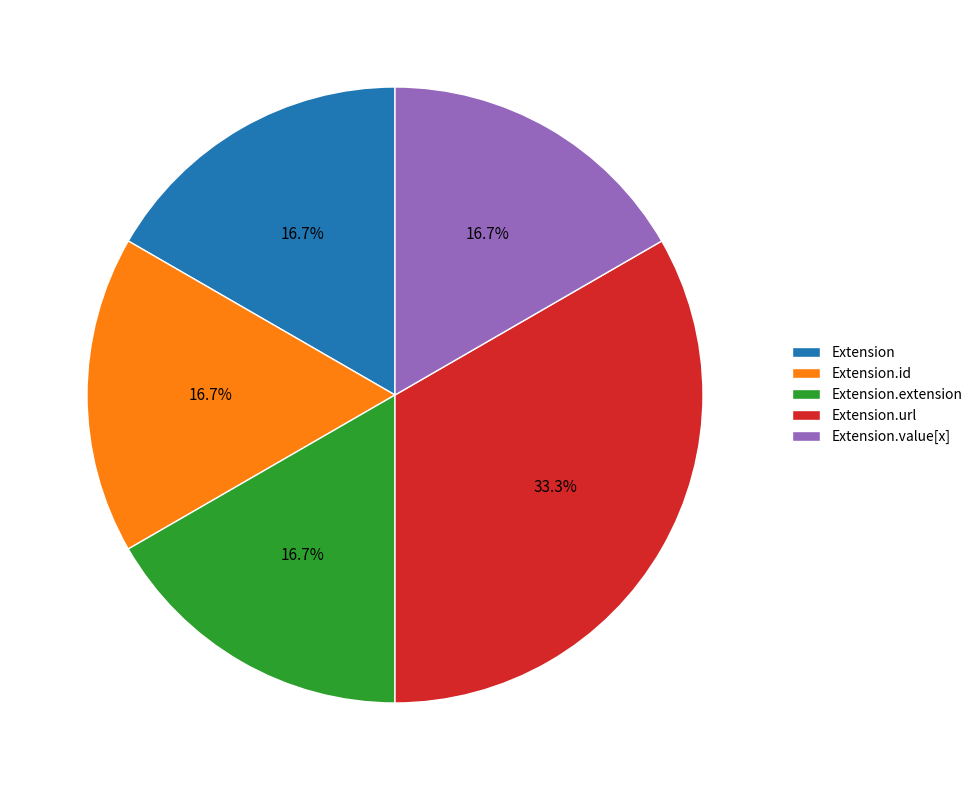

Do Extension and Extension.extension together represent more than half of the pie?

No